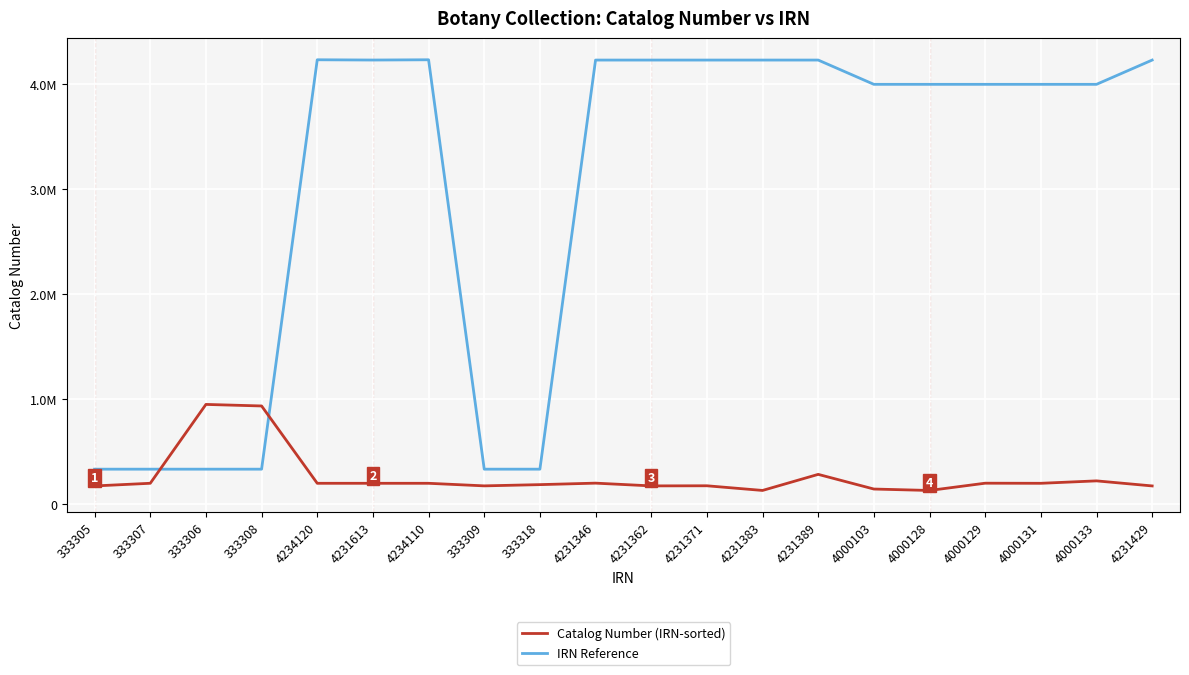

At 4231362, list the series in order from smallest to largest.

Catalog Number (IRN-sorted), IRN Reference